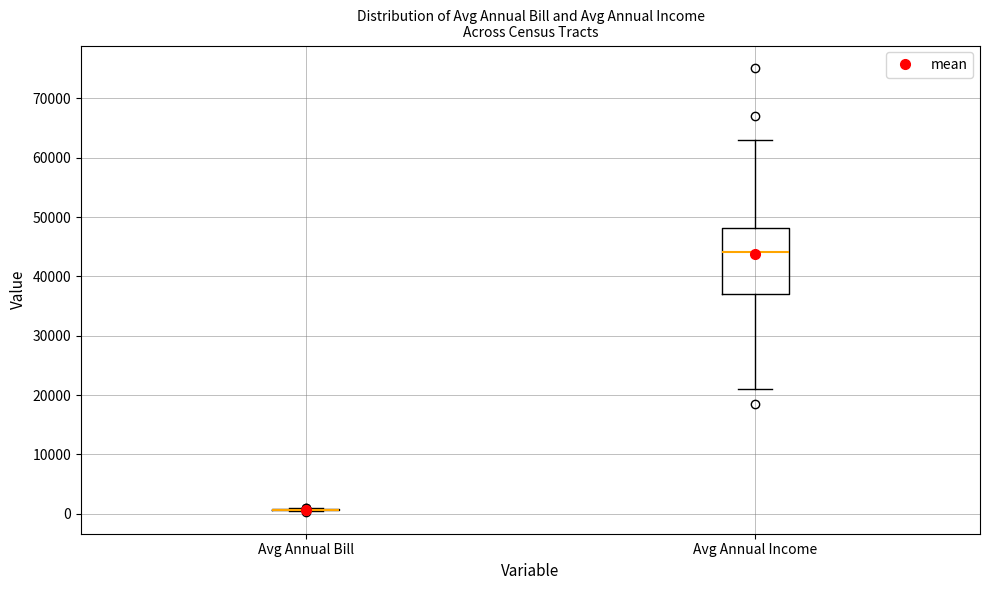

Comparing the boxes themselves (not the whiskers), which one is the tallest?

Avg Annual Income